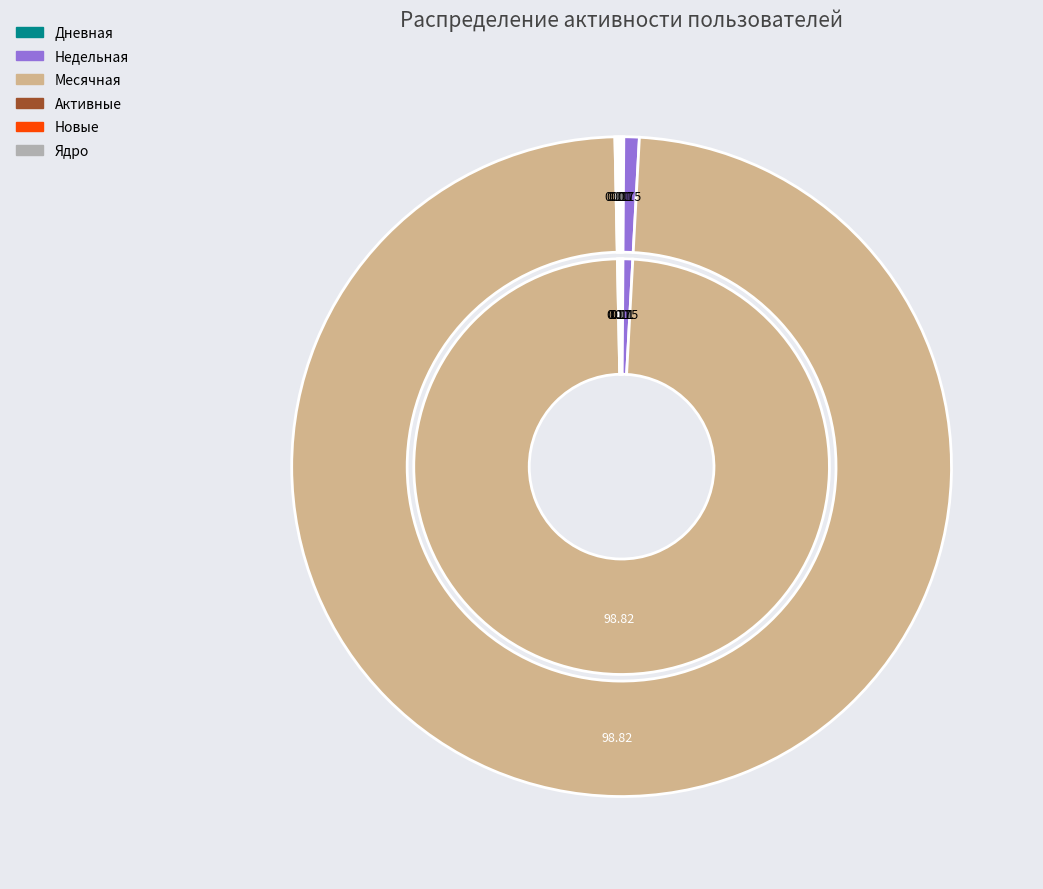

Is there a majority slice in this chart?

Yes